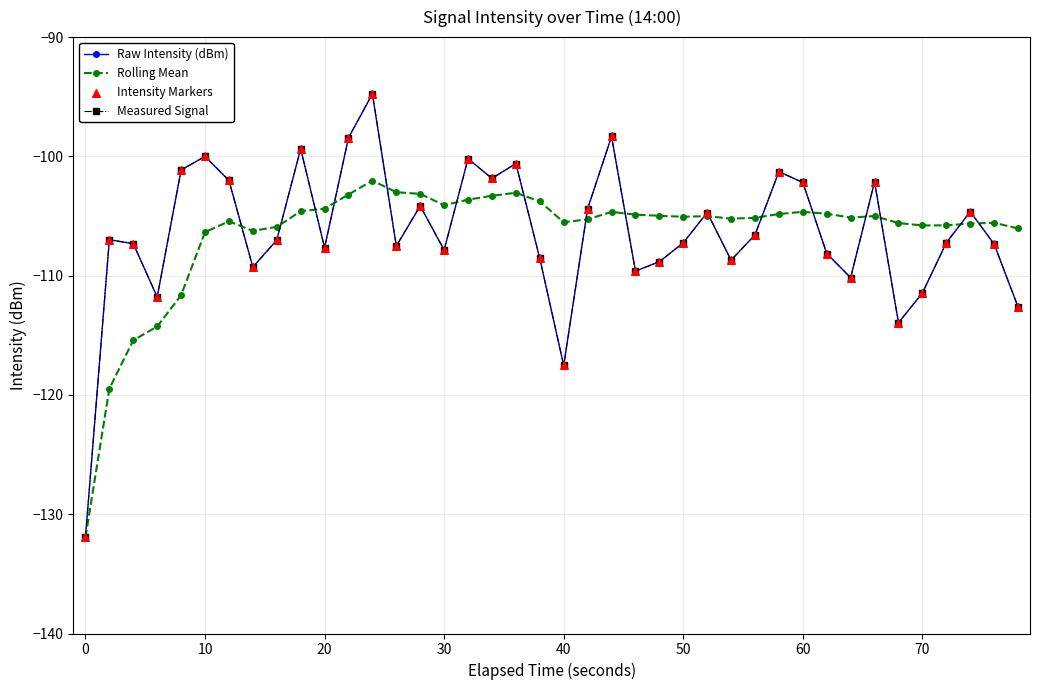

Is this an area chart (filled region under the line)?

No